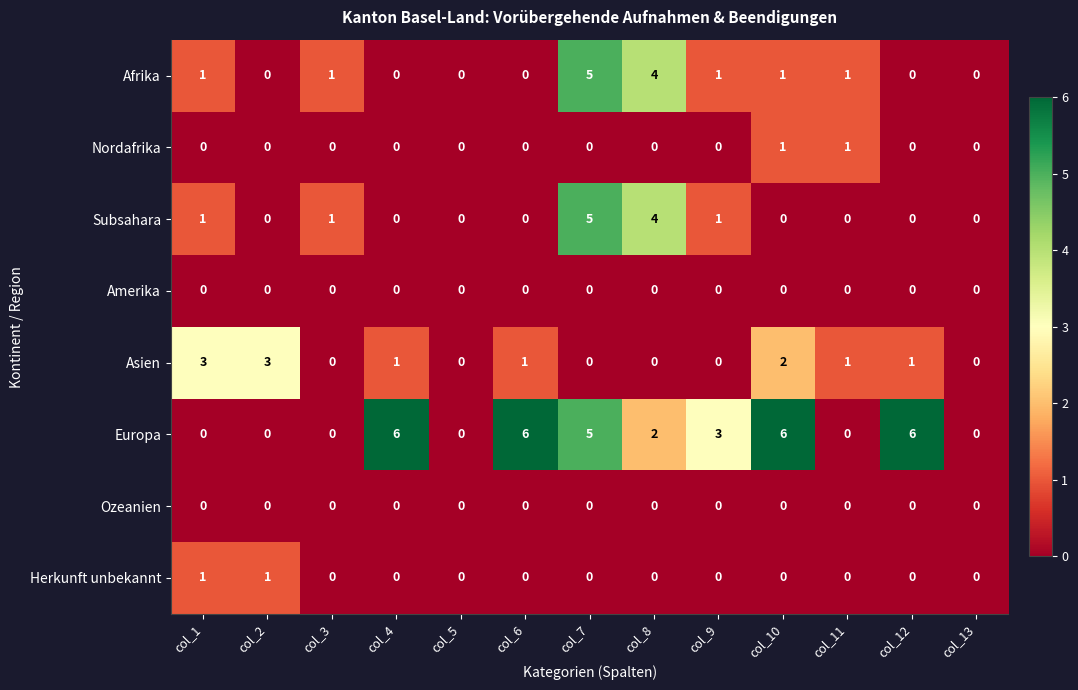

How many distinct data groups are displayed?

8